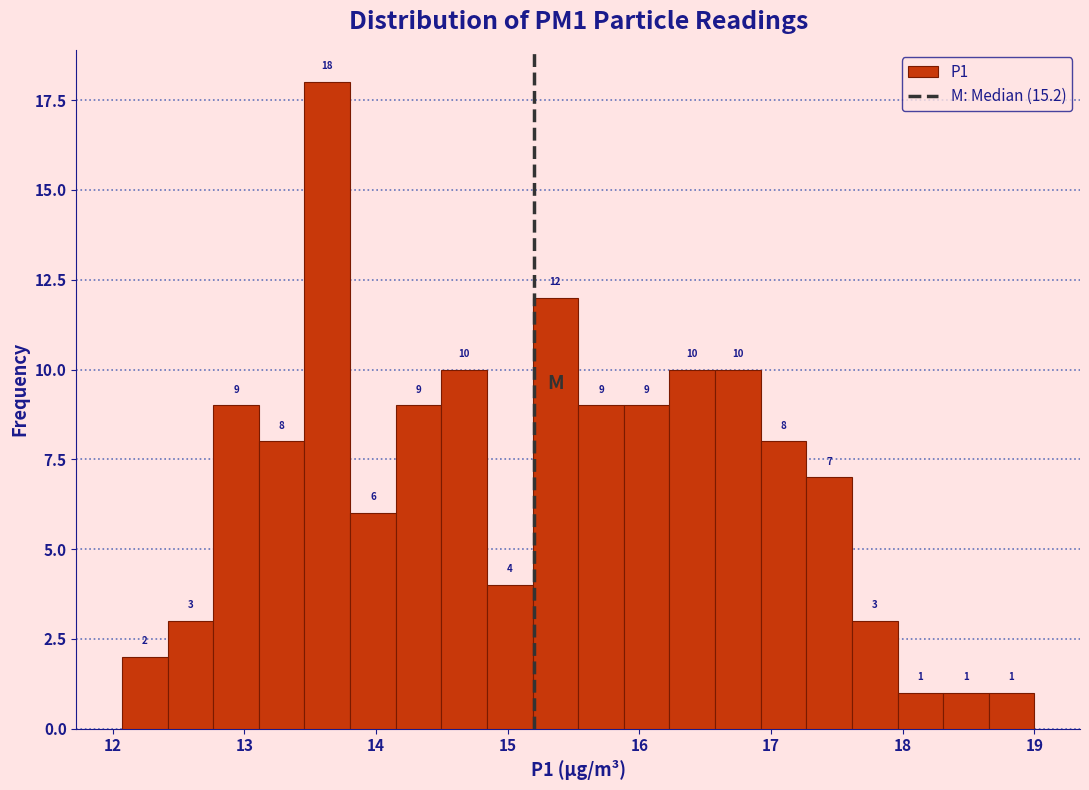

Around what value on the x-axis is the tallest bar? Give the approximate position of its centre, as read against the axis.

13.6